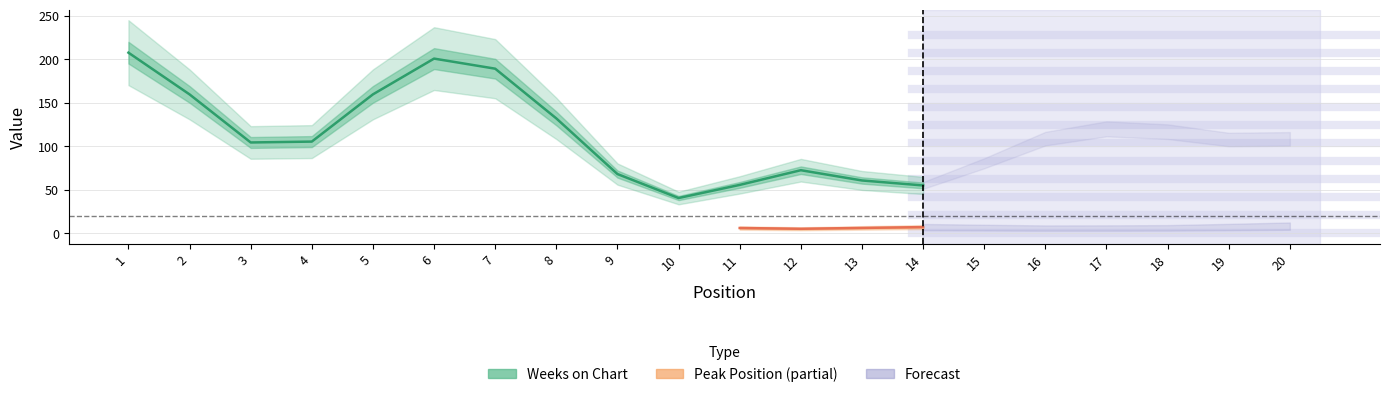

At which label is Pico closest to 7?

19